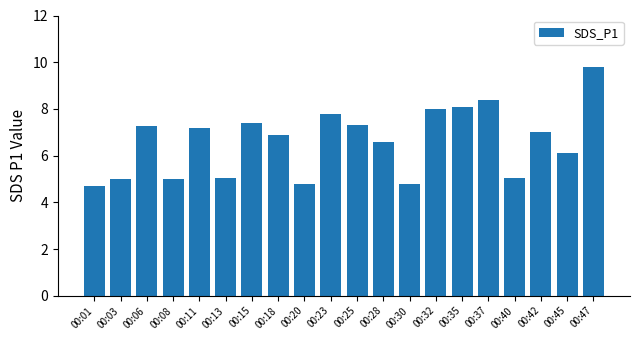

What is the value of the 19th bar from the left?

6.1